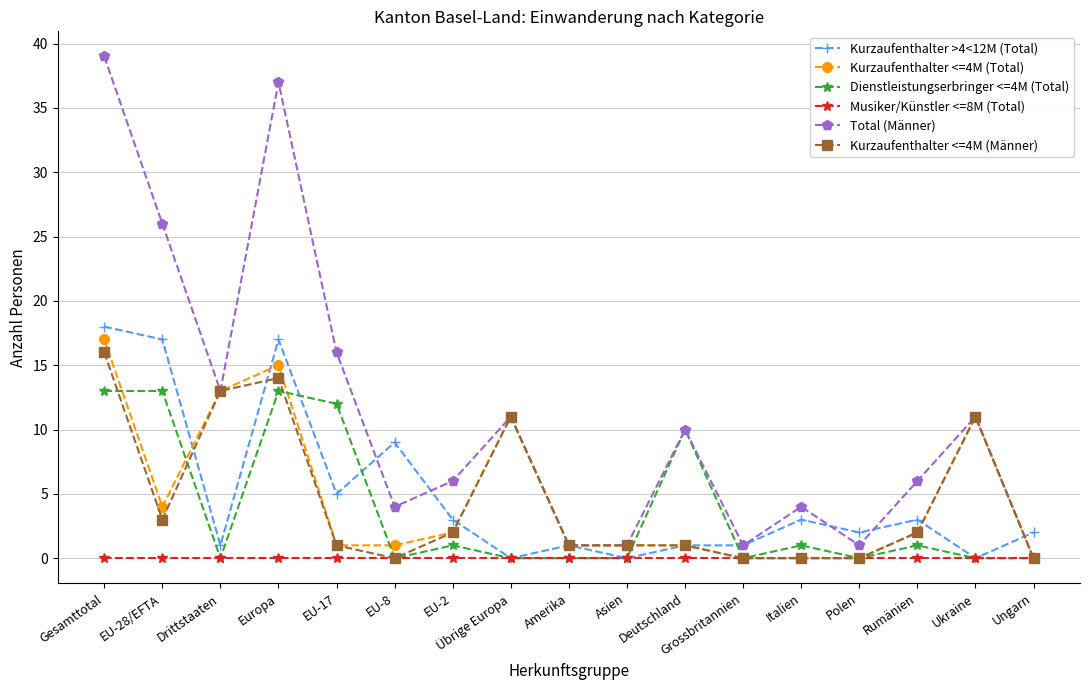

Reading right to left, extract all data points from this chart.

Kurzaufenthalter >4<12M (Total): 2	0	3	2	3	1	1	0	1	0	3	9	5	17	1	17	18
Kurzaufenthalter <=4M (Total): 0	11	2	0	0	0	1	1	1	11	2	1	1	15	13	4	17
Dienstleistungserbringer <=4M (Total): 0	0	1	0	1	0	10	0	0	0	1	0	12	13	0	13	13
Musiker/Künstler <=8M (Total): 0	0	0	0	0	0	0	0	0	0	0	0	0	0	0	0	0
Total (Männer): 0	11	6	1	4	1	10	1	1	11	6	4	16	37	13	26	39
Kurzaufenthalter <=4M (Männer): 0	11	2	0	0	0	1	1	1	11	2	0	1	14	13	3	16